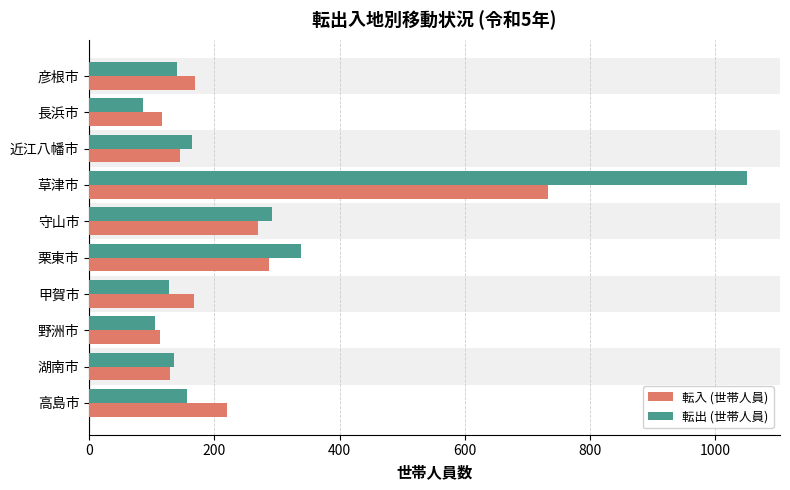

At which label does 転出 (世帯人員) reach its peak?

草津市